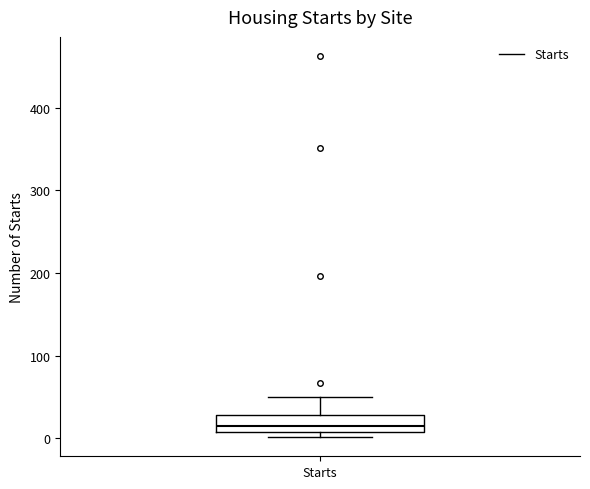

Transcribe this box plot: give where the median line is, the range the box spans, and where the two whiskers end, as read against the y-axis. The values are not printed on the chart, so give them approximately, as read against the axis.

median 10 (just above the box's lower edge), box 10 to 30, whiskers 0 to 50